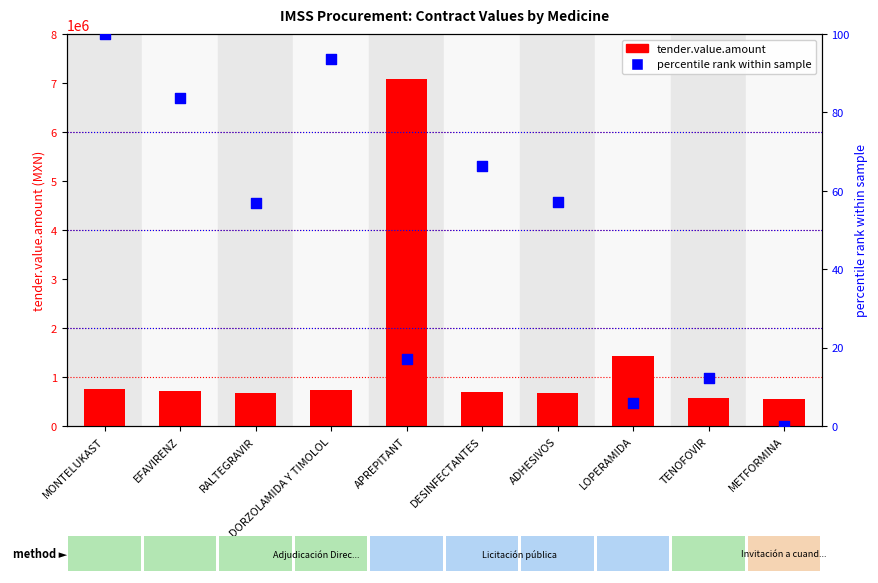

Is the value of tender.value.amount at DESINFECTANTES greater than the value of percentile rank within sample at RALTEGRAVIR?

Yes